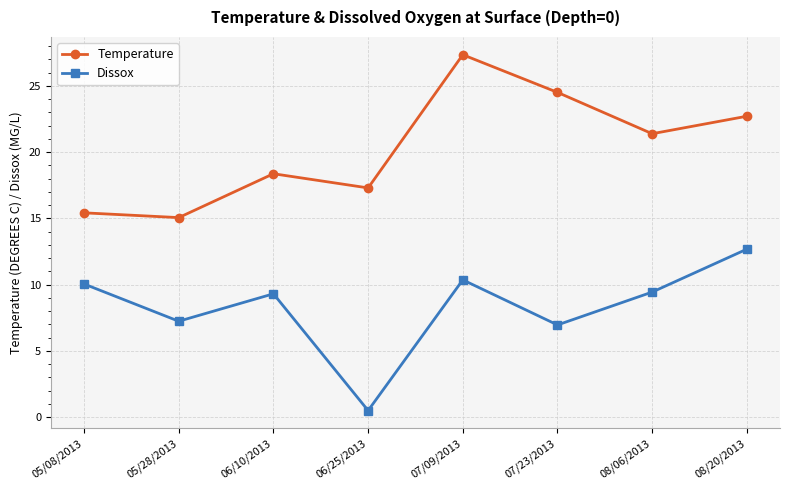

True or false: Temperature has more than 0 points higher than both neighbors.

True